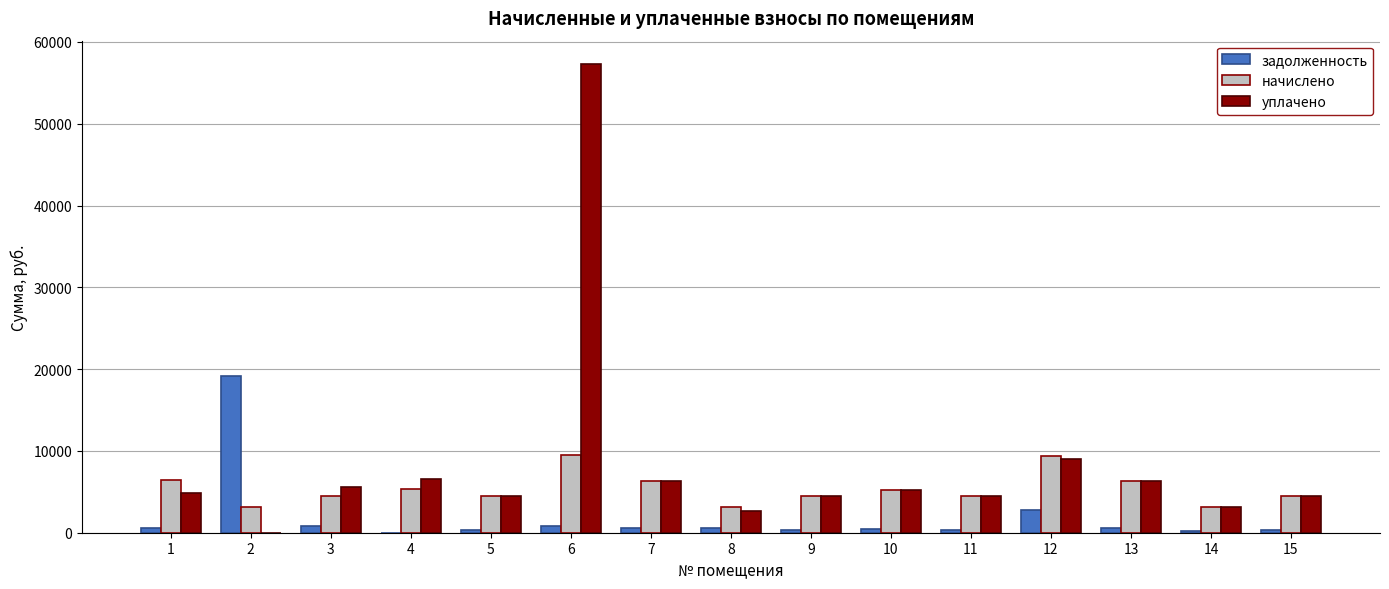

Is the value of начислено at 2 greater than the value of задолженность at 10?

Yes